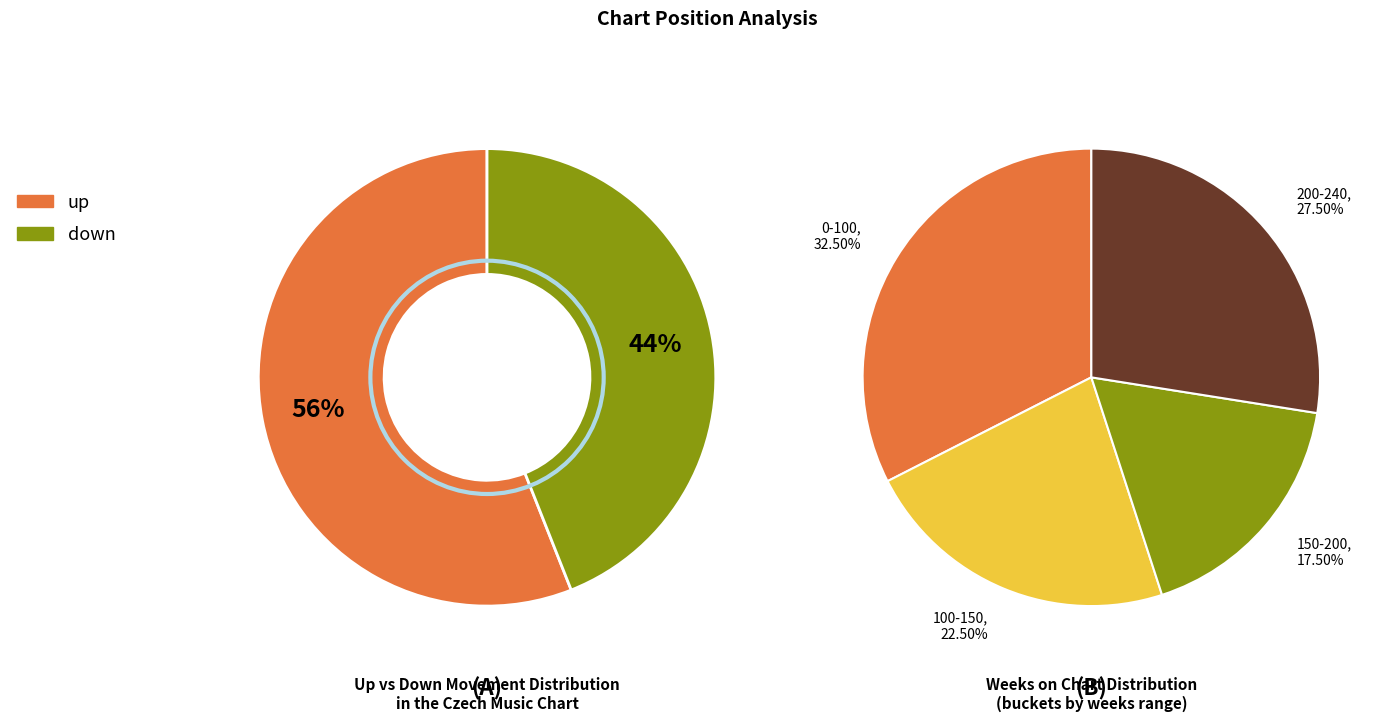

What percentage is NOT represented by down?

56.0%